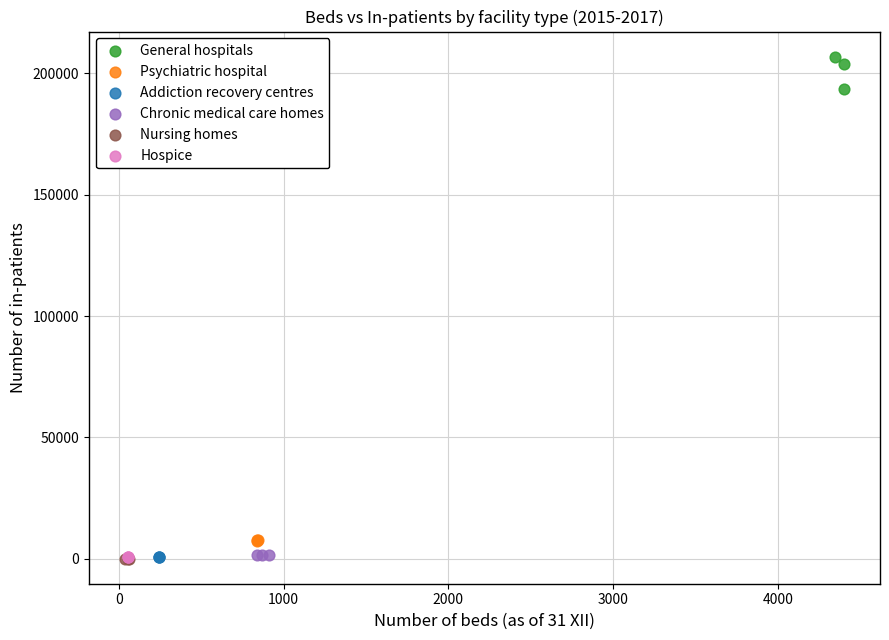

Which series reaches the maximum Y coordinate?

General hospitals